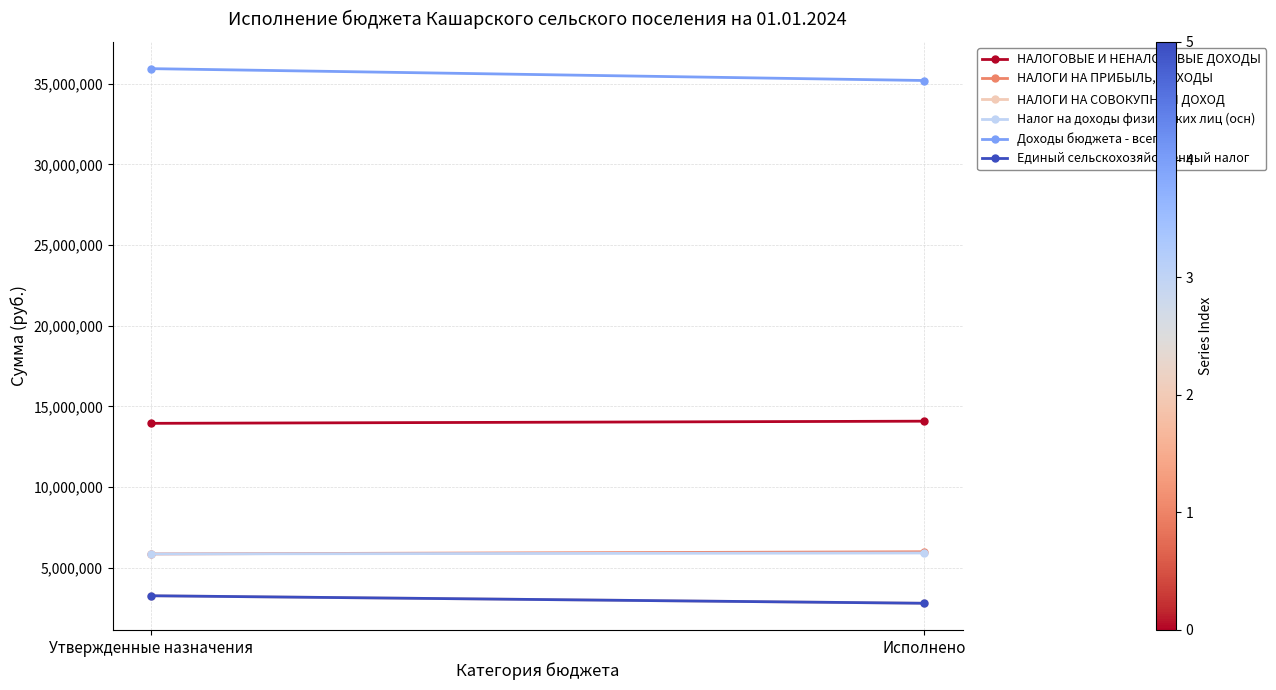

Which series has the largest range (max minus min)?

Доходы бюджета - всего